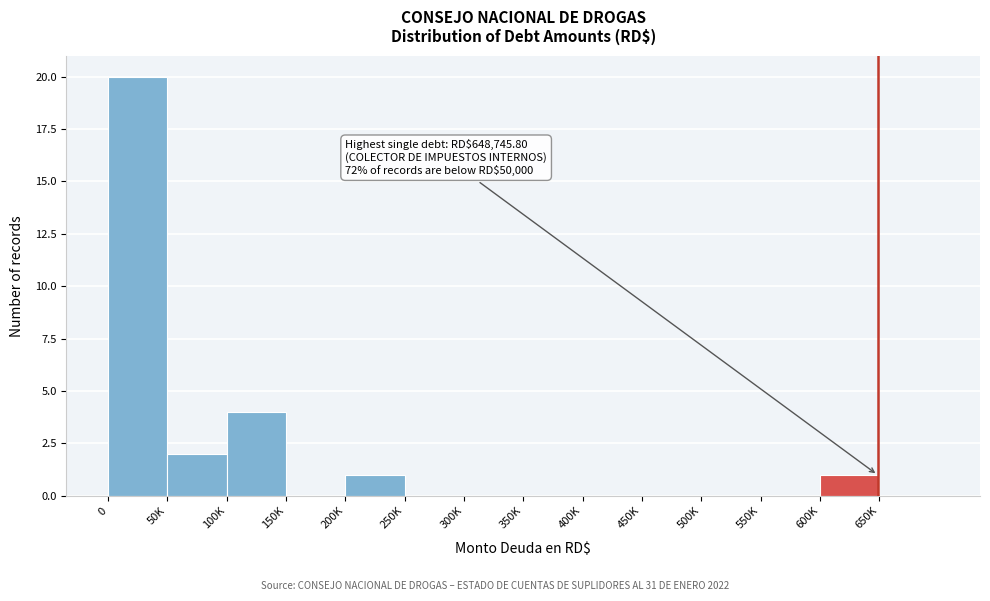

Reading left to right, list all the values displayed in this chart.

0=20	50K=2	100K=4	150K=0	200K=1	250K=0	300K=0	350K=0	400K=0	450K=0	500K=0	550K=0	600K=1	650K=0